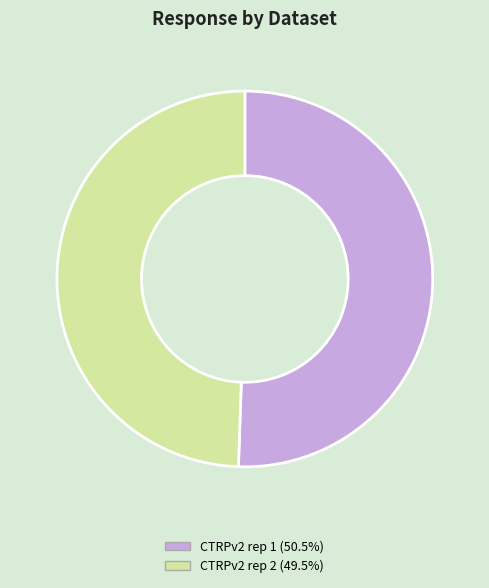

Does CTRPv2 rep 1 represent more than half of the total?

Yes